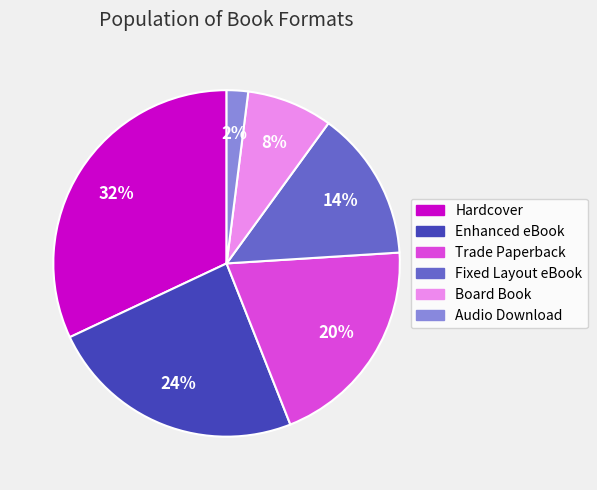

The Board Book slice represents 2% of the pie. True or false?

False